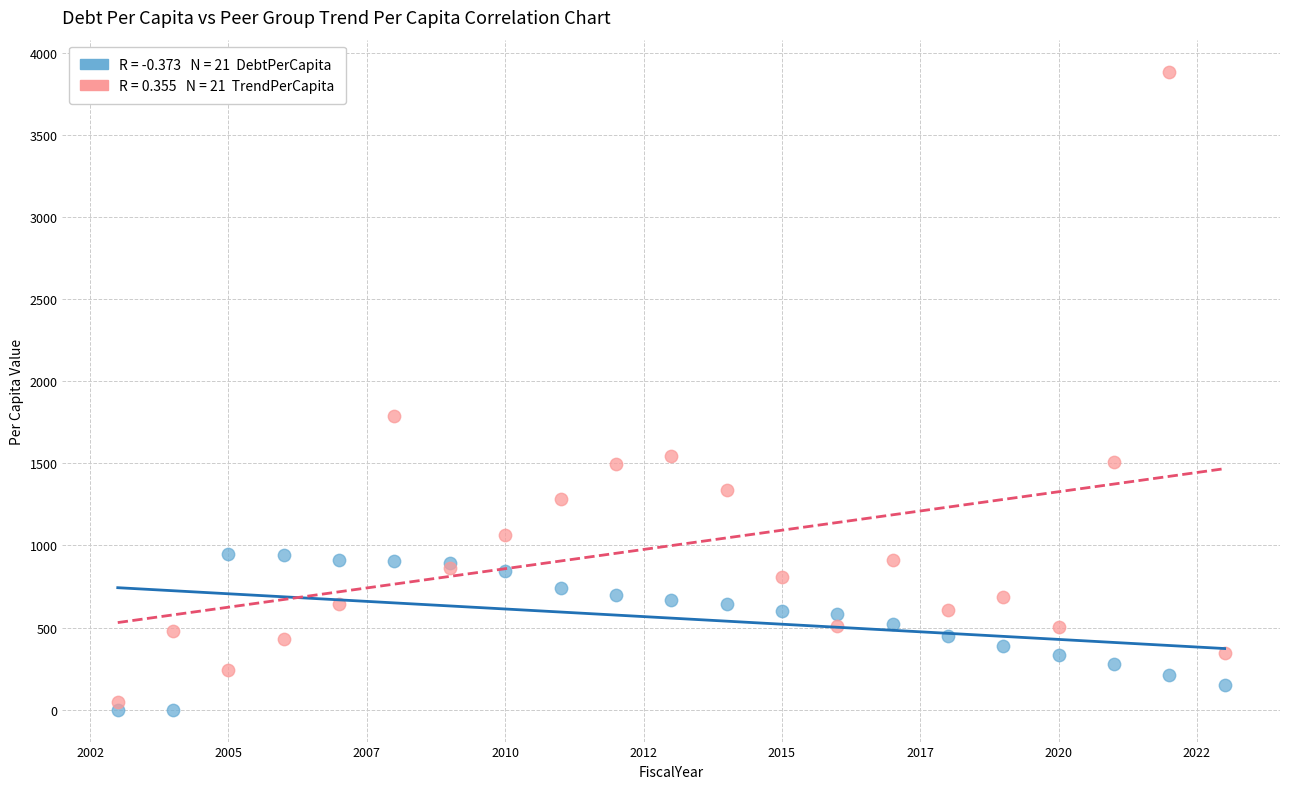

Across all series, what Y value is closest to 1943?

1787.8